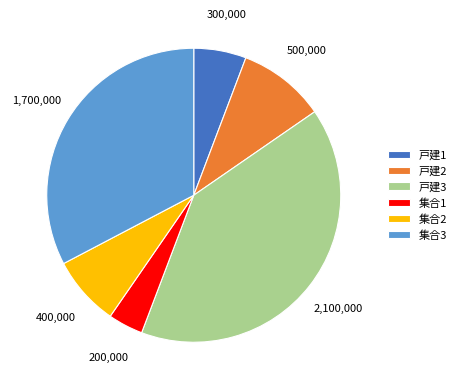

Count the number of slices in the pie.

6